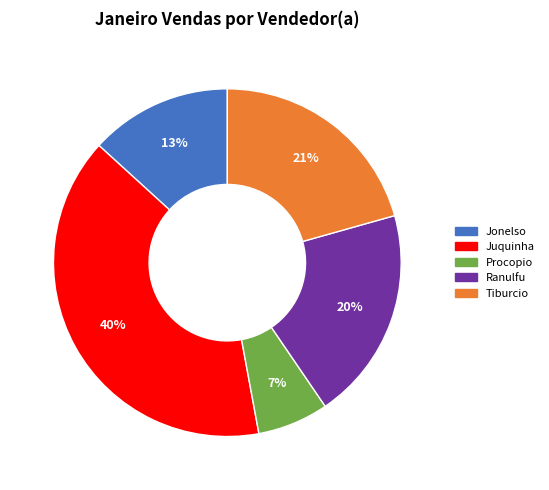

Is Jonelso the majority of the pie?

No